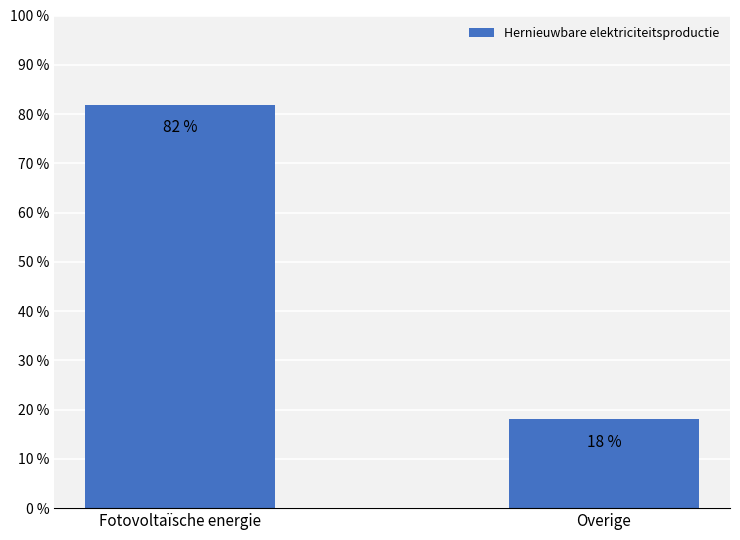

What is the ratio of the value at Overige to the value at Fotovoltaïsche energie?

0.2